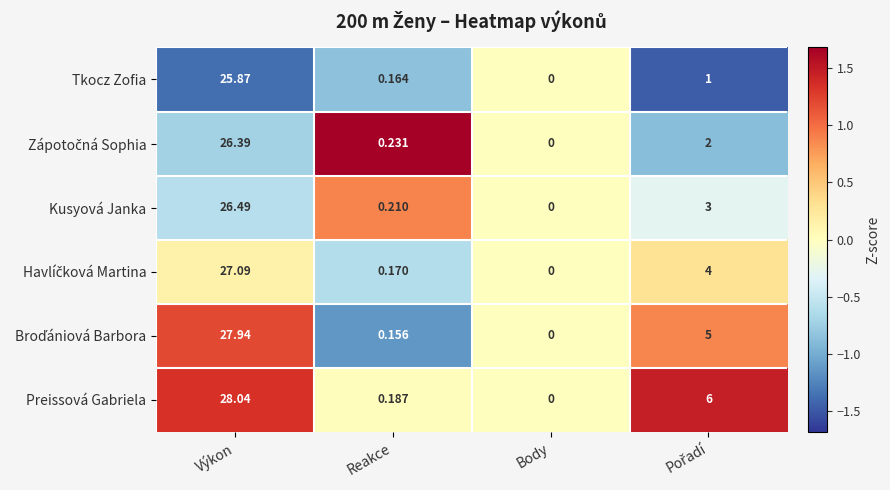

What is the greatest value displayed?

28.0